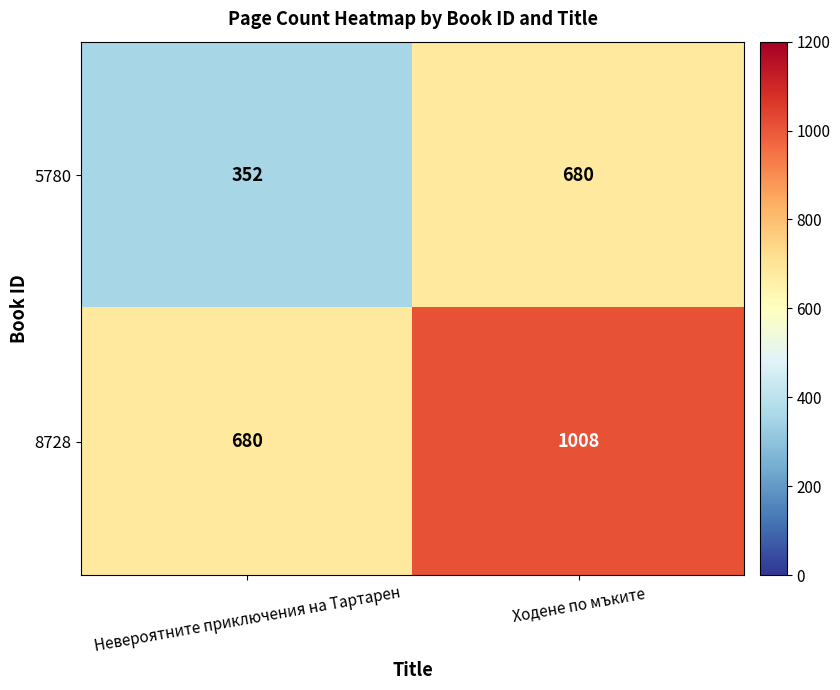

Reading right to left, transcribe all the data shown in this chart.

5780: Ходене по мъките=680	Невероятните приключения на Тартарен=352
8728: Ходене по мъките=1008	Невероятните приключения на Тартарен=680